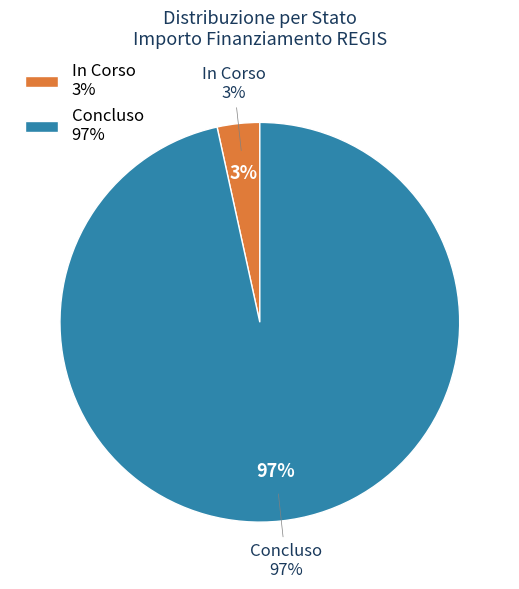

The 8 slice represents 1% of the pie. True or false?

False